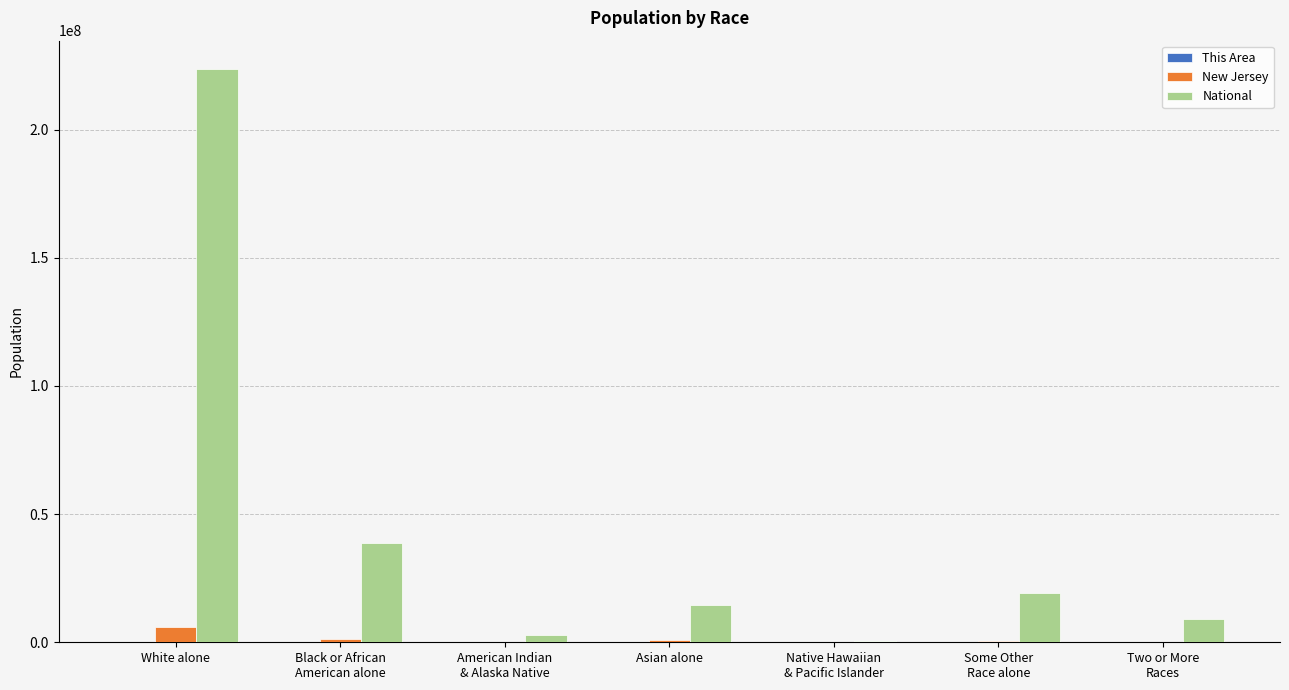

What is the sum of all National values?

308745538